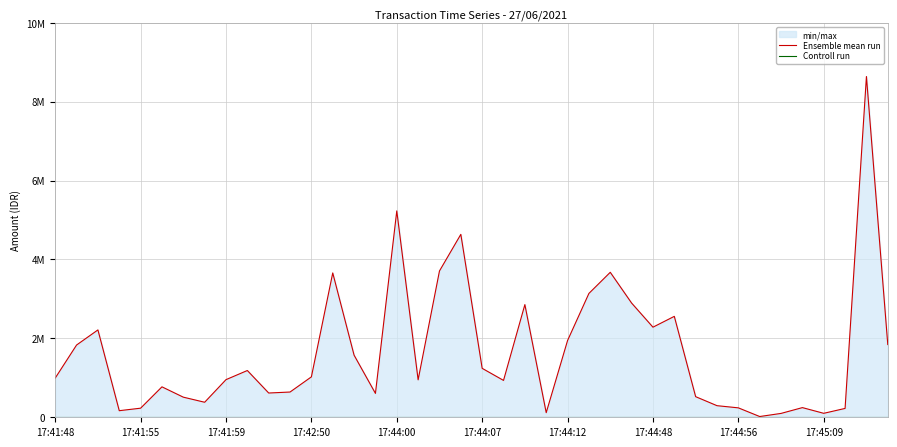

Between 17:41:55 and 30, which series saw the biggest shift?

Ensemble mean run